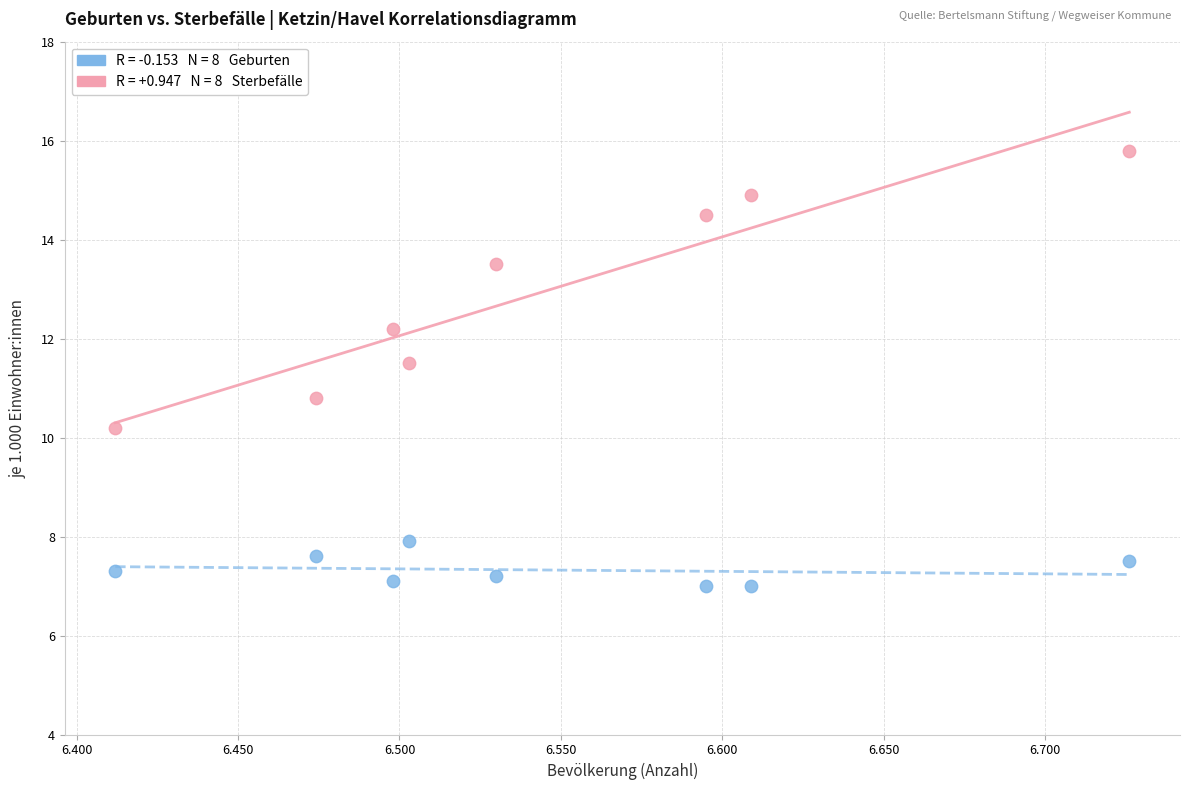

Across all series, what Y value is closest to 11?

10.8